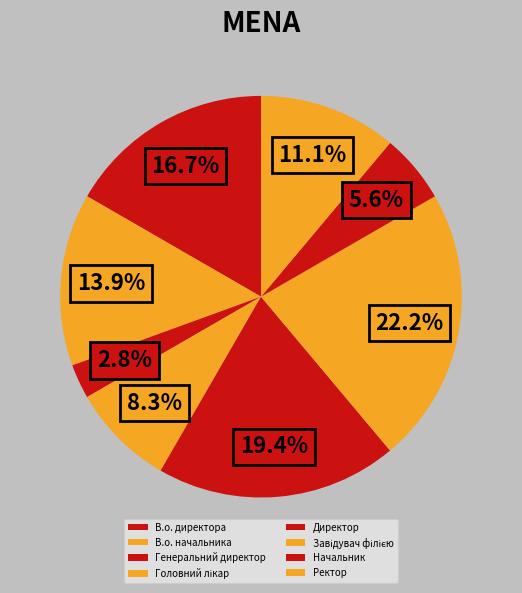

Rank the categories by value from lowest to highest.

Генеральний директор, Начальник, Головний лікар, Ректор, В.о. начальника, В.о. директора, Директор, Завідувач філією